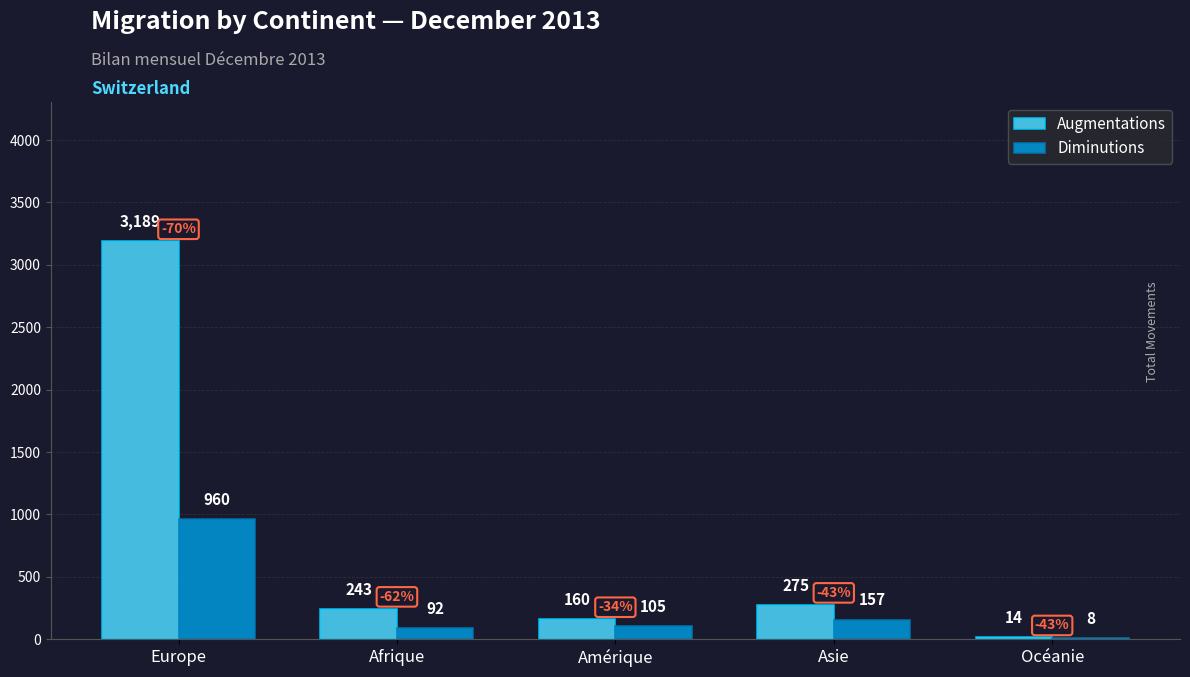

What is the total value across all series at Afrique?

335